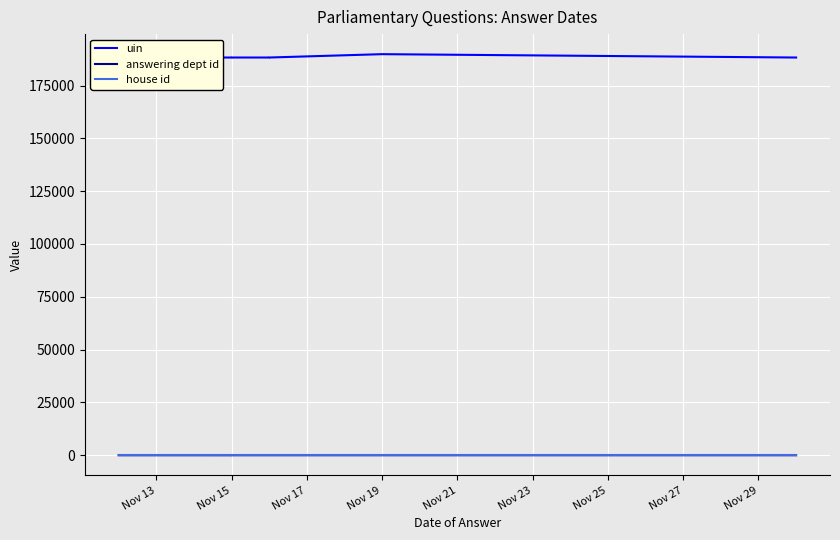

How many categories are shown in the chart?

10